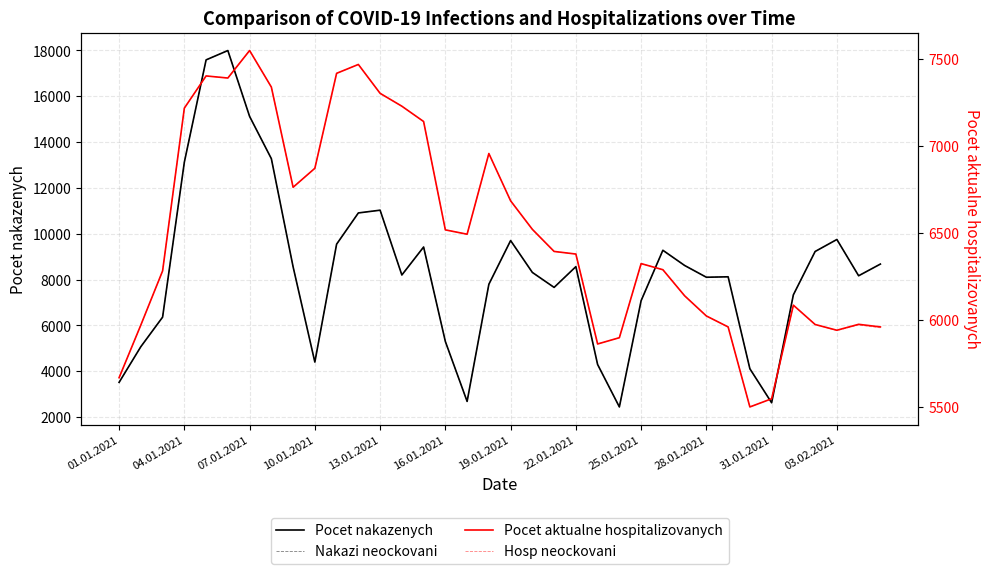

Which category has the lowest value in the Hosp neockovani series?

29